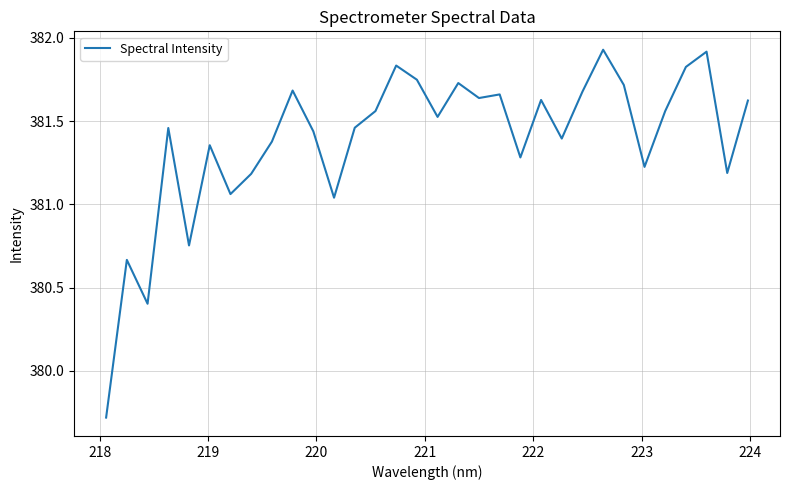

What is the minimum value shown in the chart?

379.7